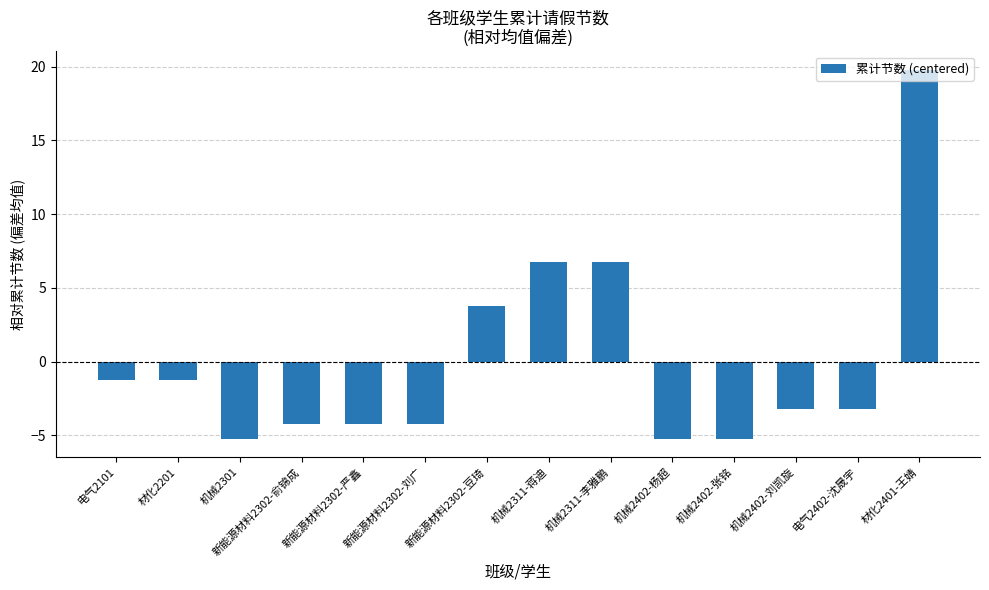

What is the difference between the second highest and second lowest values?

12.0